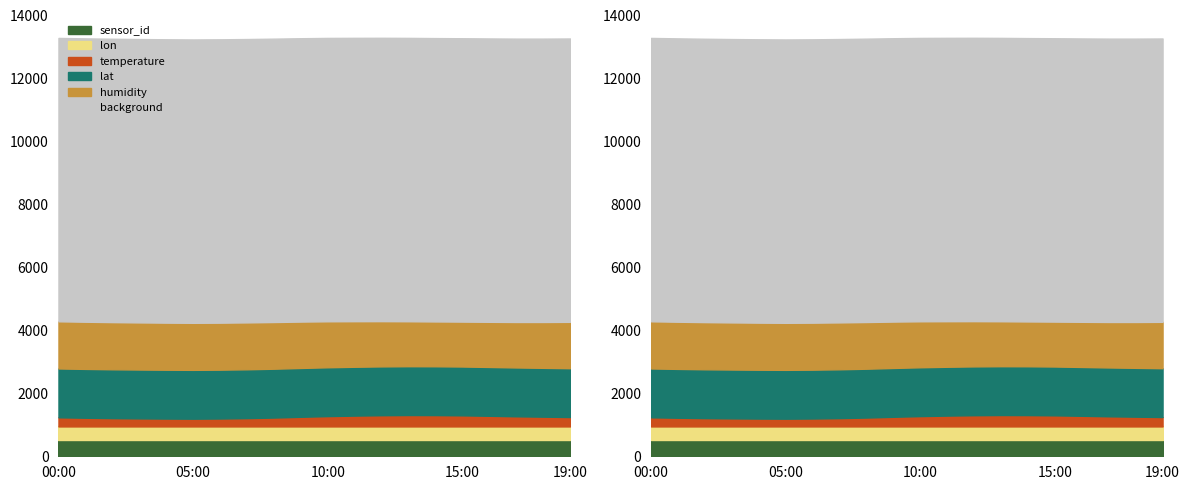

What are all the series names shown in the legend?

temperature, humidity, lat, lon, sensor_id